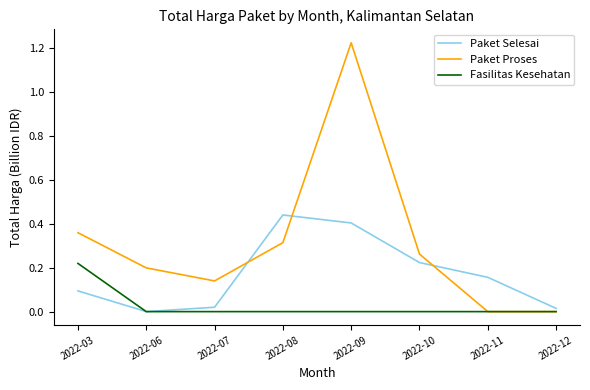

Does the chart have visible grid lines?

No